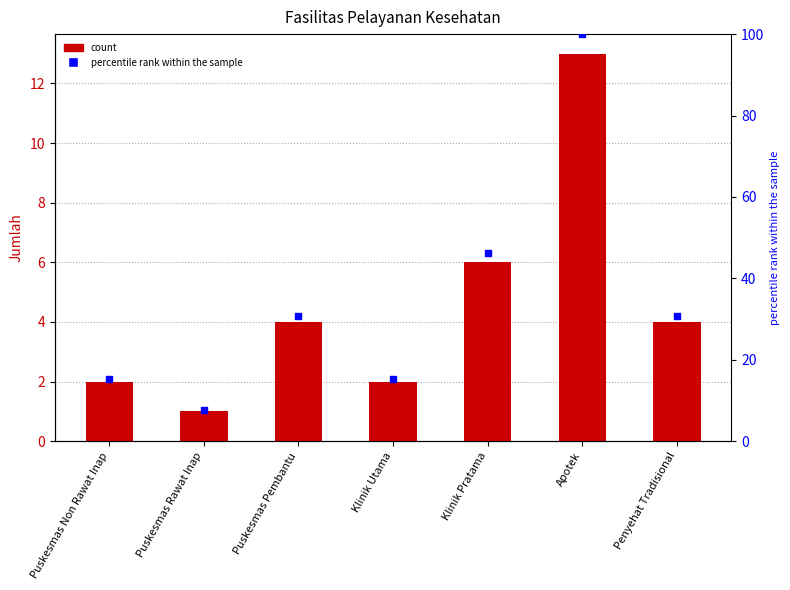

Is the value of percentile rank within the sample at Klinik Pratama greater than the value of Jumlah at Puskesmas Non Rawat Inap?

Yes